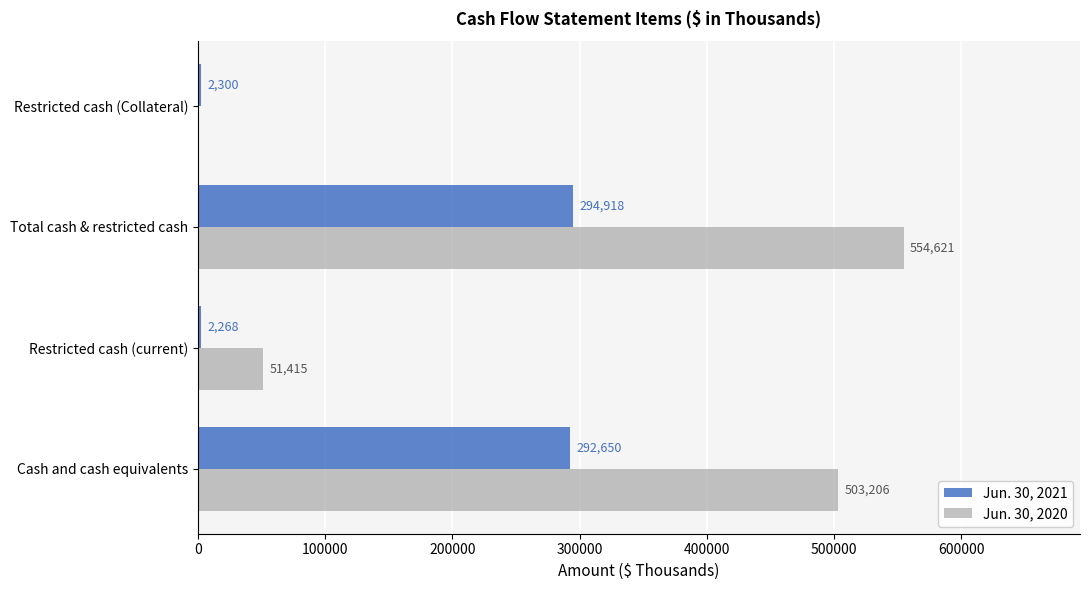

The value of Jun. 30, 2020 at Restricted cash (current) is 14840. True or false?

False